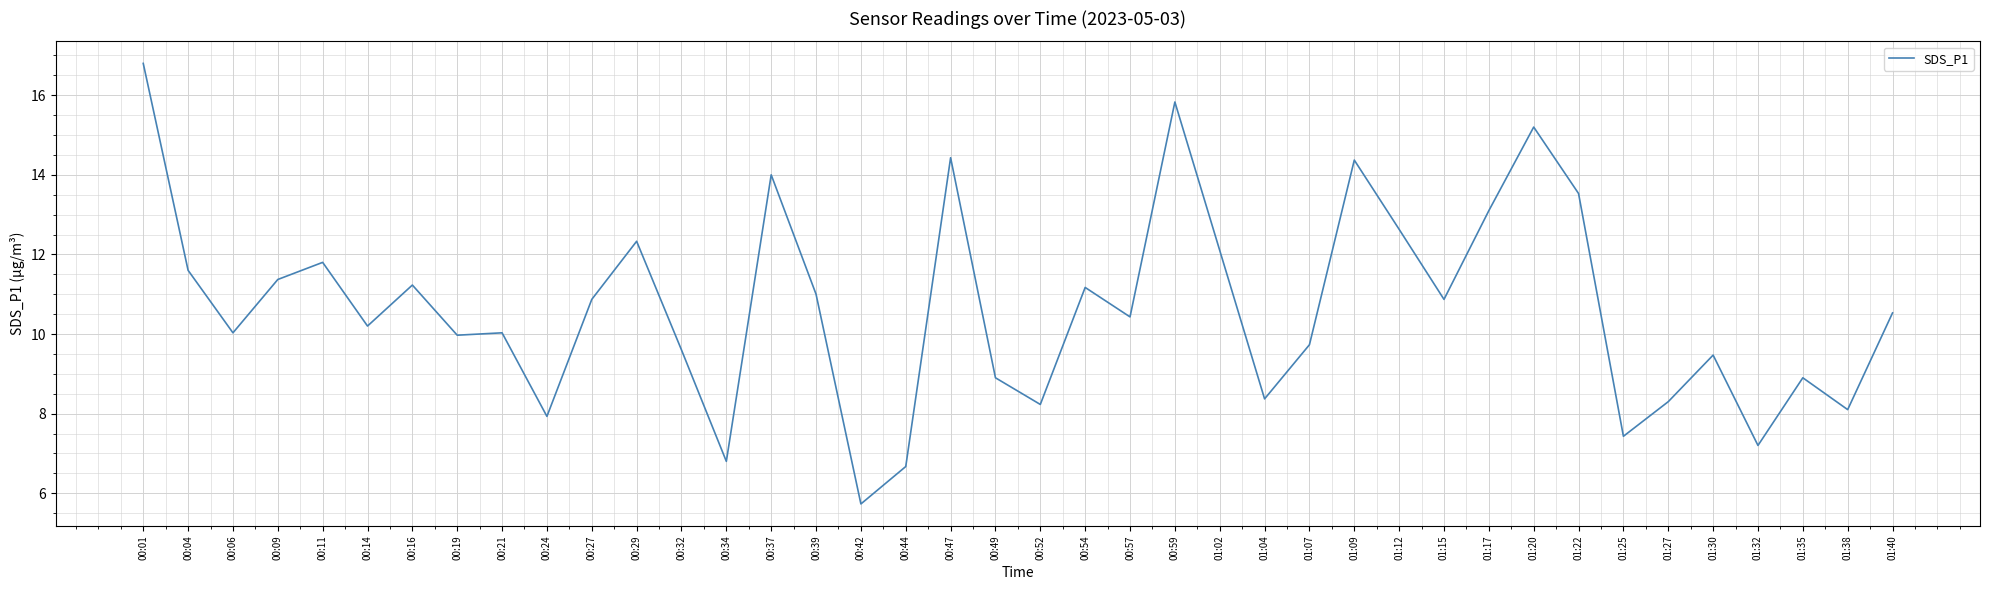

What is the approximate value at 00:24?

7.9